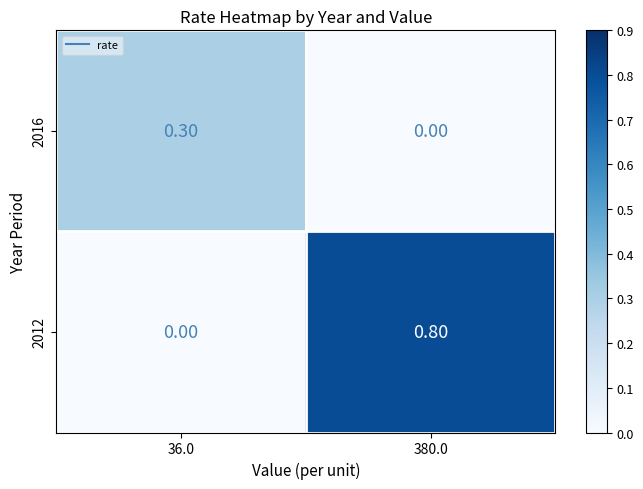

At which category is the sum across all series the highest?

380.0